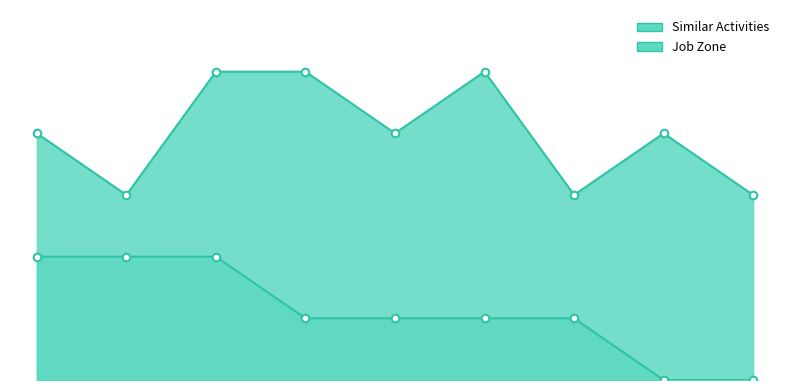

At which category is the sum across all series the highest?

Radiologists